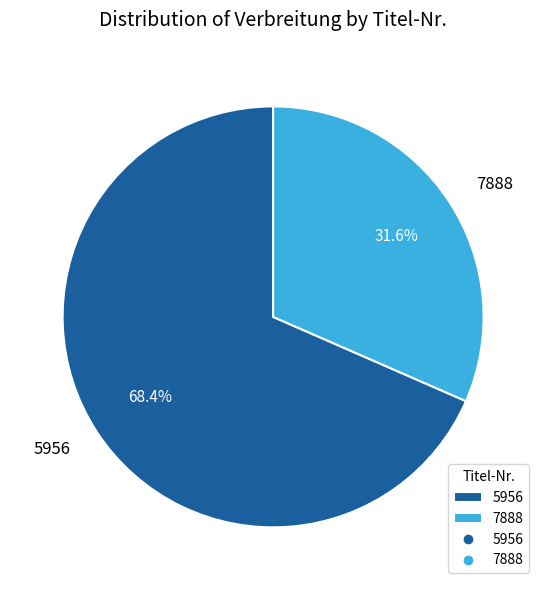

Does any single category account for the majority?

Yes